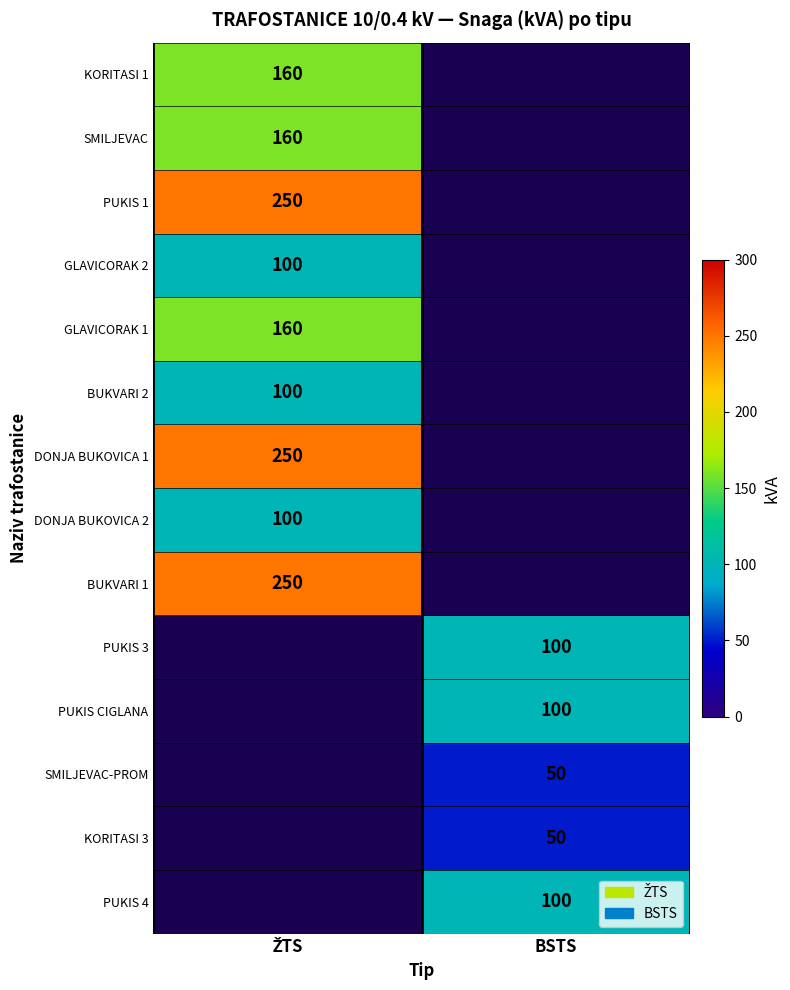

Is it true that SMILJEVAC-PROM equals 50 at BSTS?

True